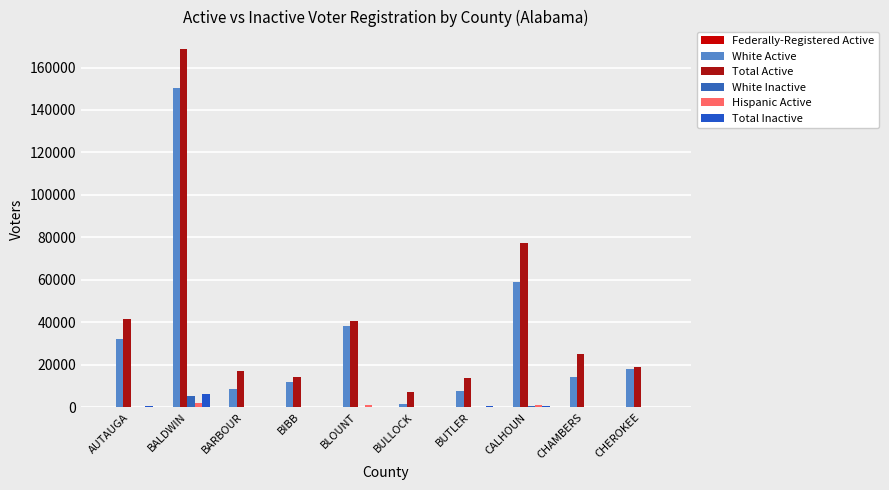

The value of Total Active at BALDWIN is 168508. True or false?

True